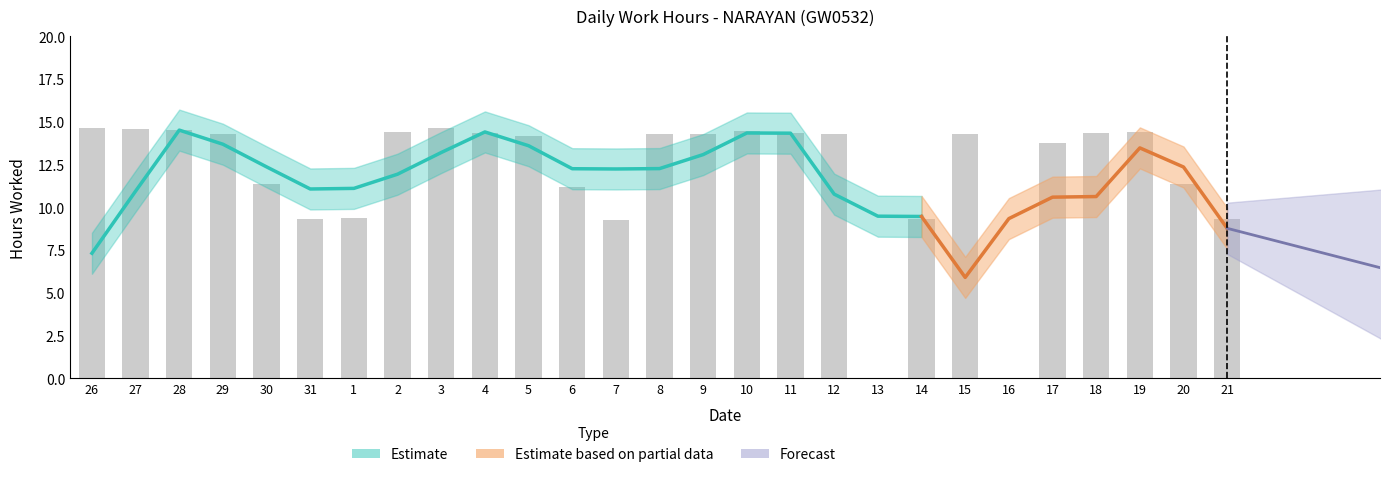

What position from the left is 20?

26